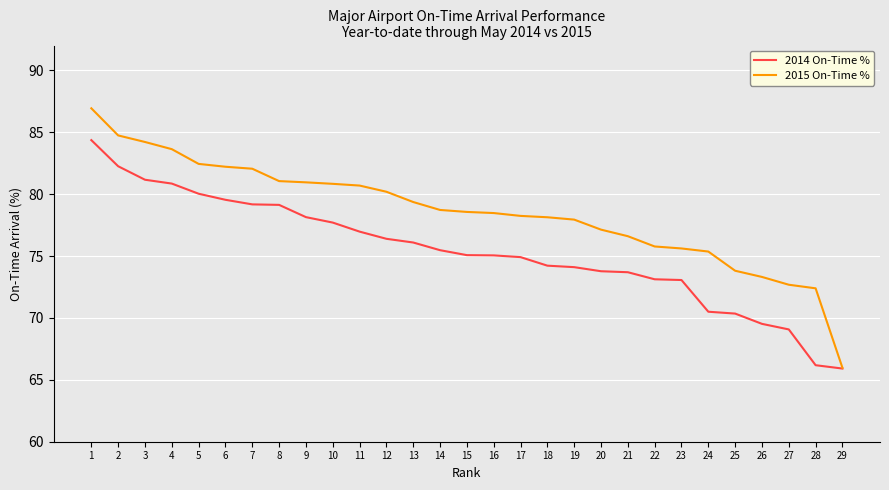

At which category is the sum across all series the highest?

1